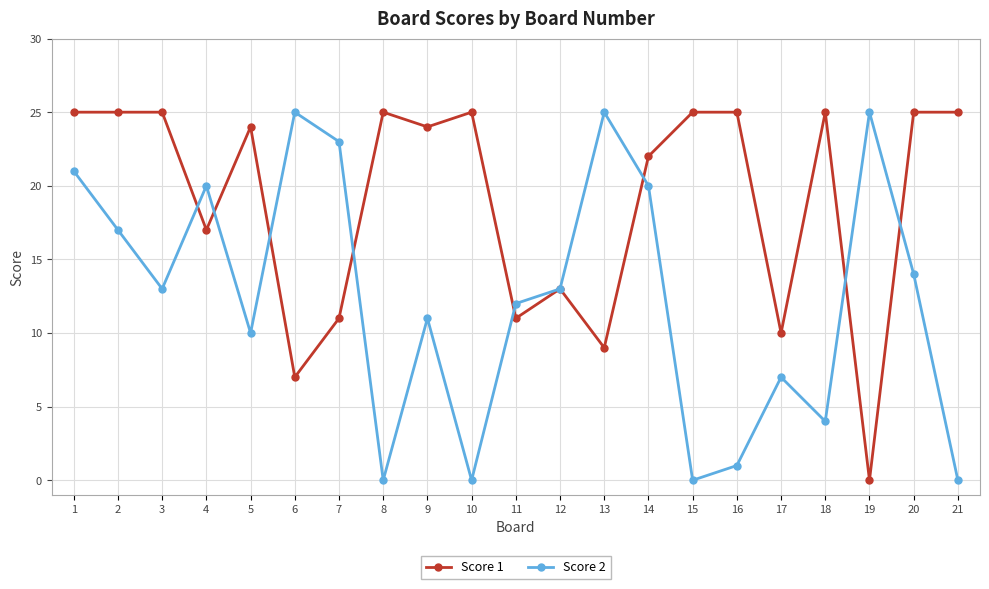

What is the value of the Score 2 point at the 14th from the left?

20